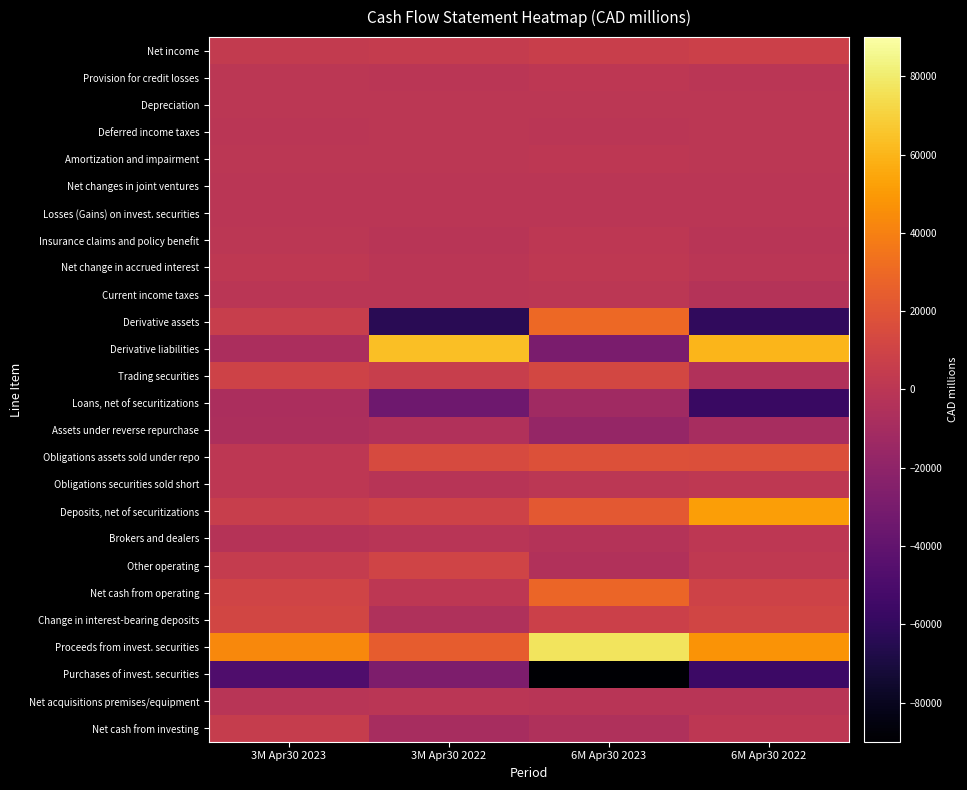

List the series in order of their peak value, highest first.

Proceeds from invest. securities, Derivative liabilities, Deposits, net of securitizations, Derivative assets, Net cash from operating, Obligations assets sold under repo, Trading securities, Change in interest-bearing deposits, Other operating, Net income, Net cash from investing, Net change in accrued interest, Obligations securities sold short, Provision for credit losses, Brokers and dealers, Amortization and impairment, Insurance claims and policy benefit, Deferred income taxes, Depreciation, Current income taxes, Net changes in joint ventures, Losses (Gains) on invest. securities, Net acquisitions premises/equipment, Assets under reverse repurchase, Loans, net of securitizations, Purchases of invest. securities